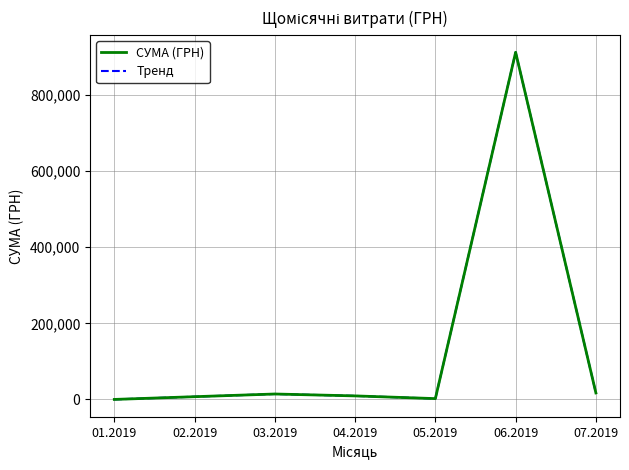

The value of СУМА (ГРН) at 03.2019 is 7646.3. True or false?

False